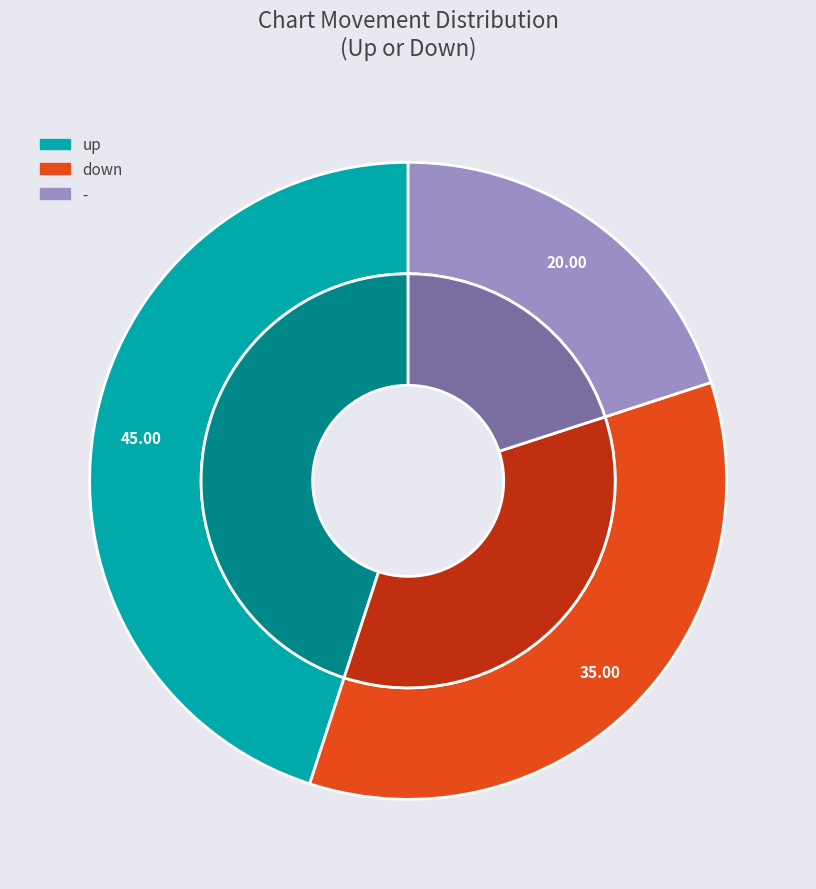

To the nearest percent, what is the combined percentage of - and down?

55%